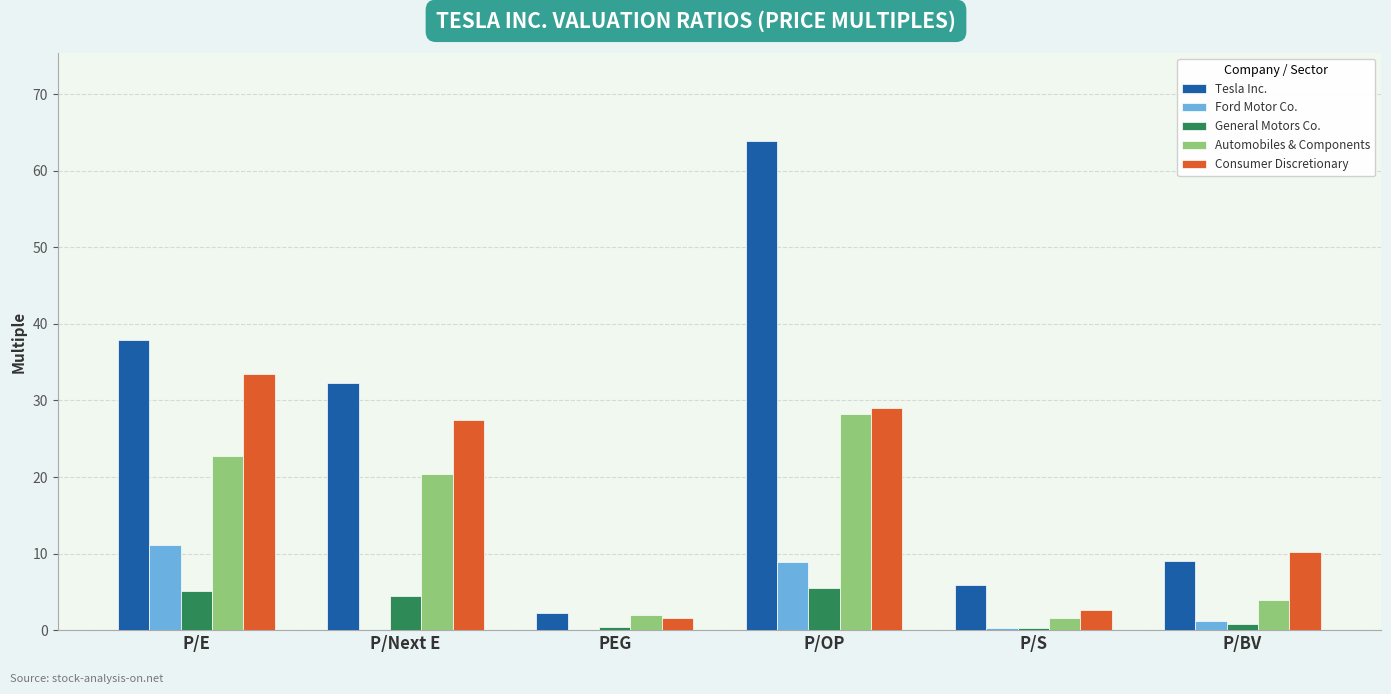

What are all the series names shown in the legend?

Tesla Inc., Ford Motor Co., General Motors Co., Automobiles & Components, Consumer Discretionary